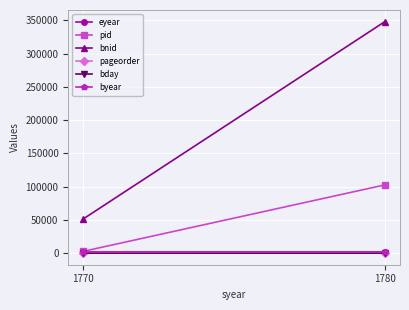

What is the value of the bday point at the 1st from the left?

5